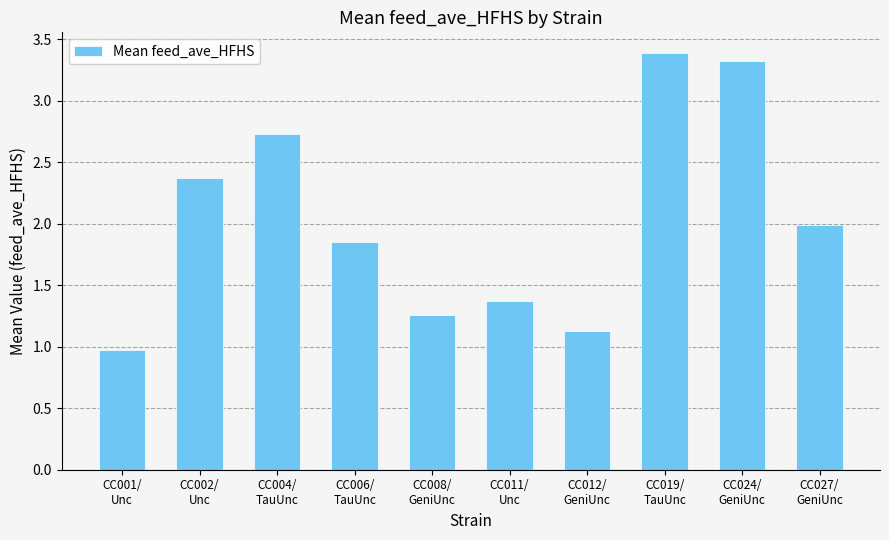

How many values exceed 1?

9